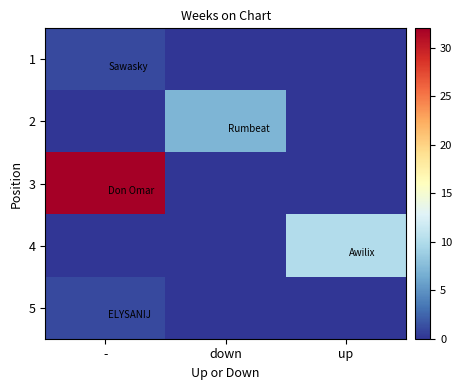

What is the maximum value shown in the chart?

32